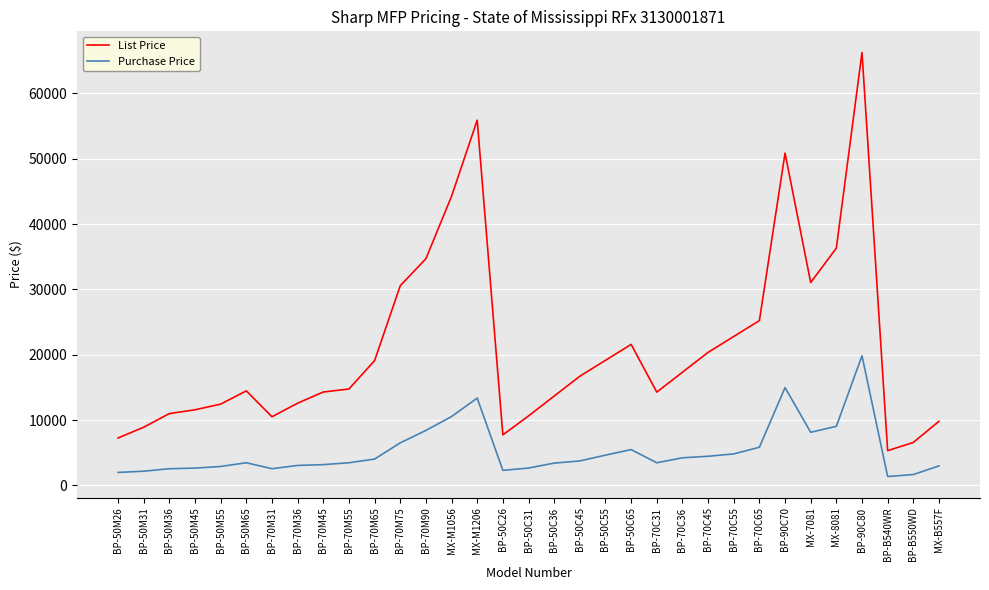

What are all the series names shown in the legend?

List Price, Purchase Price